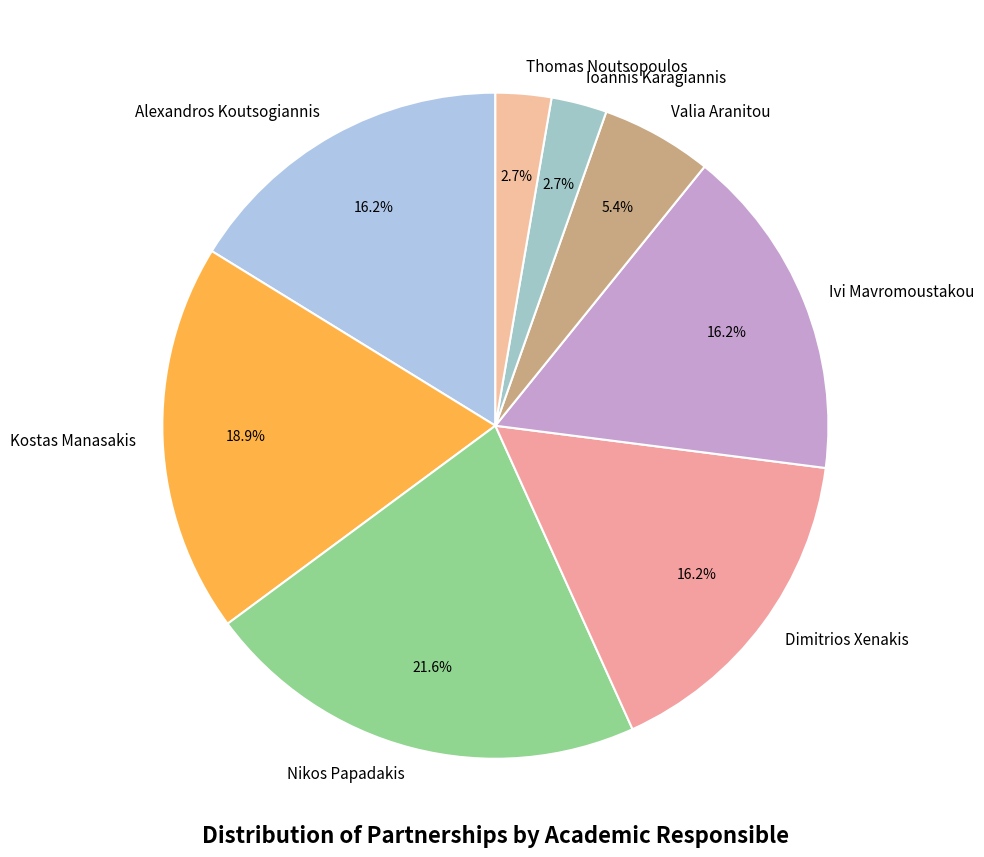

What percentage is the Kostas Manasakis slice, to the nearest percent?

19%